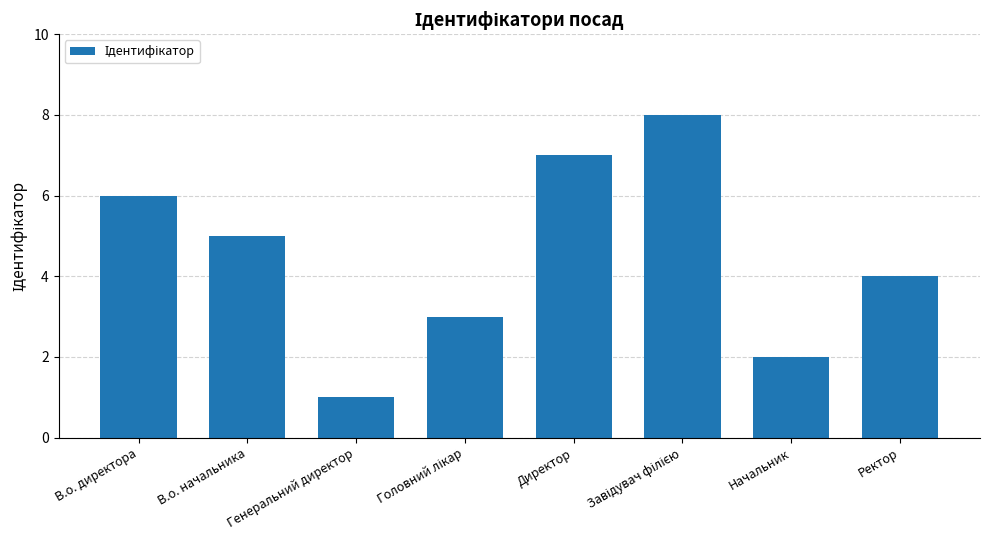

What is the difference between the maximum and minimum values?

7